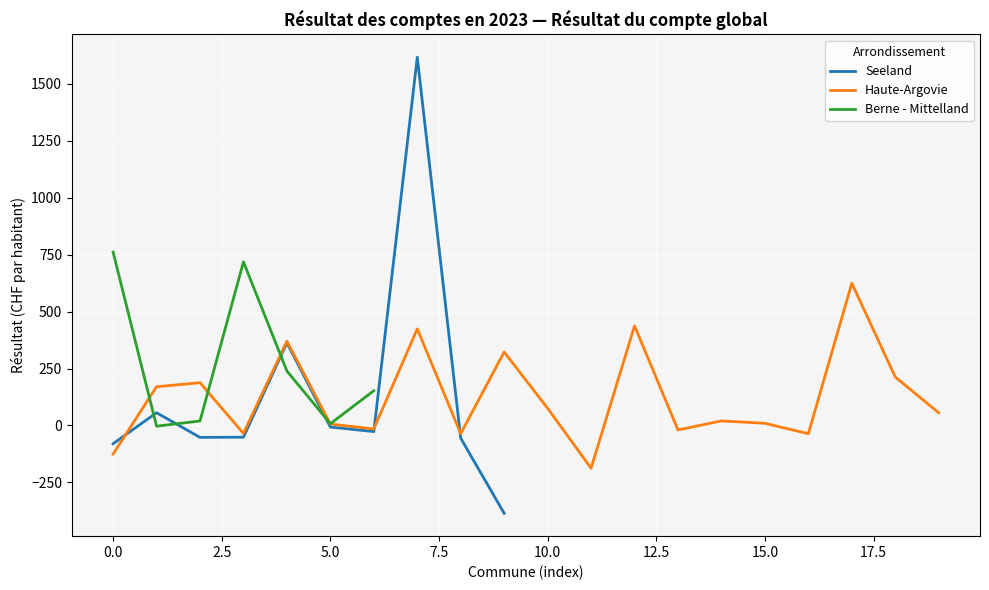

What is the maximum value for Seeland?

1616.9